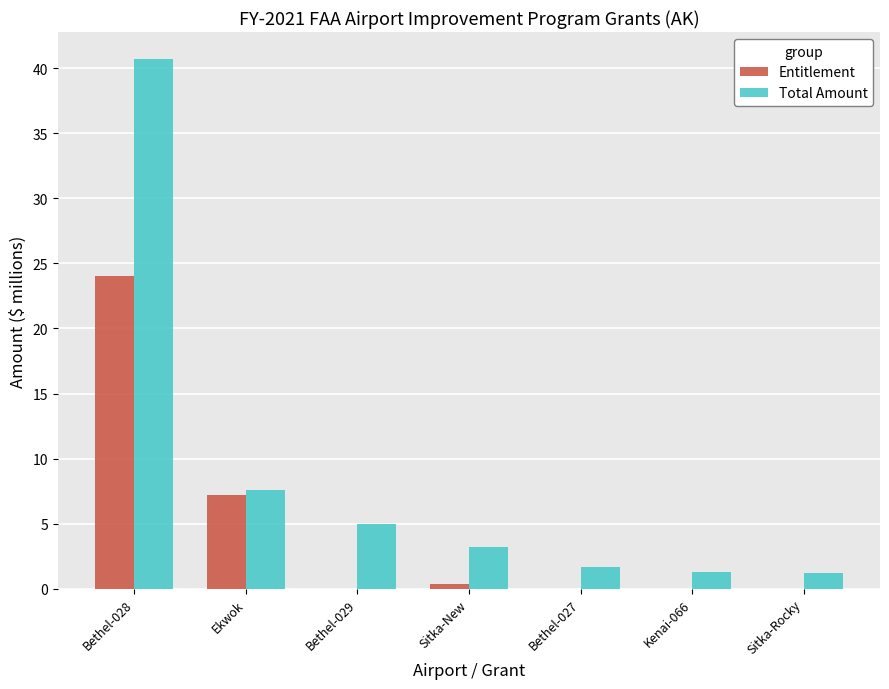

How many distinct data groups are displayed?

2